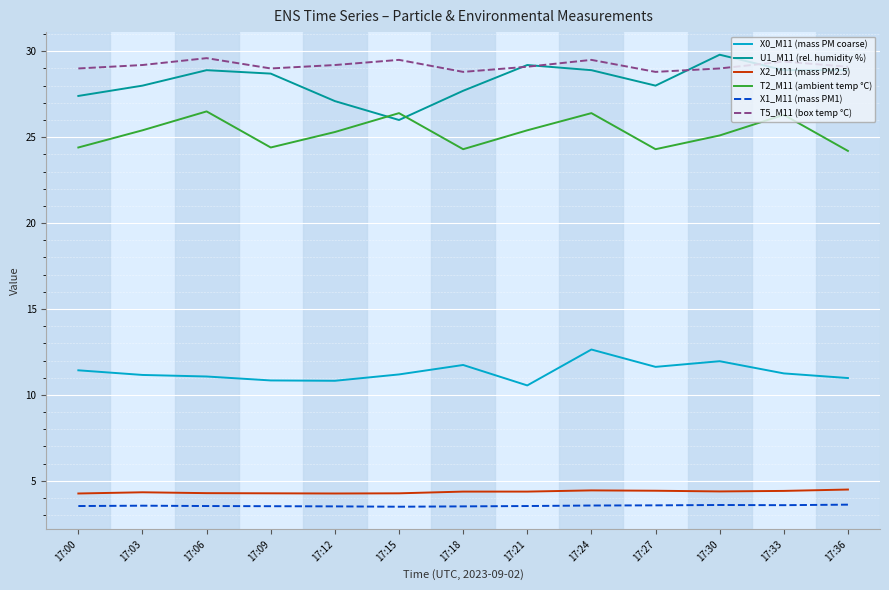

Which category has the highest value in the U1_M11 (rel. humidity %) series?

17:30